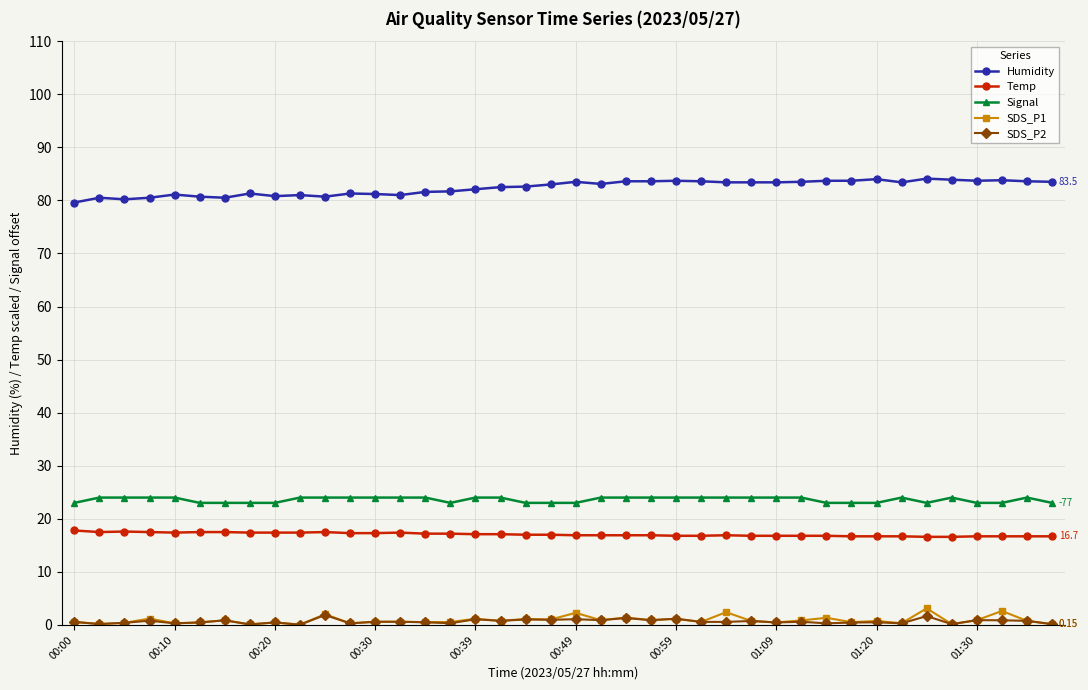

Which series has the largest total across all categories?

Humidity